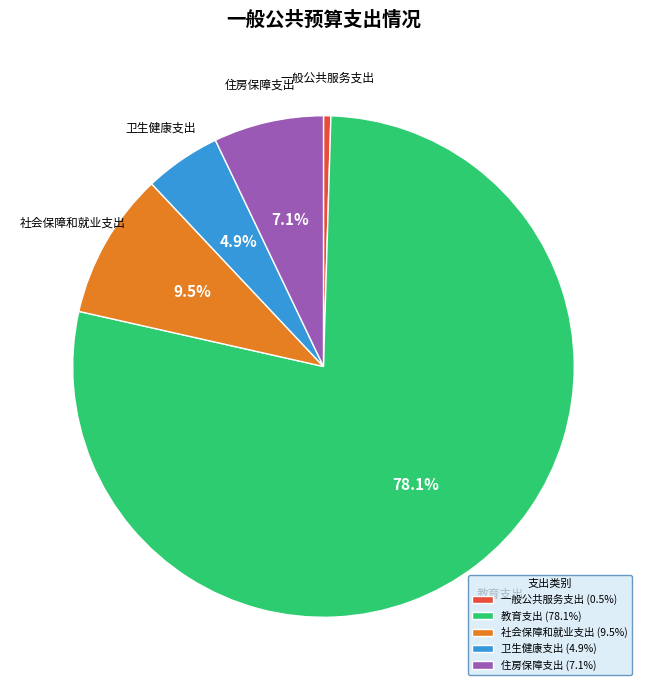

Is it true that 一般公共服务支出 is 11% of the pie?

False